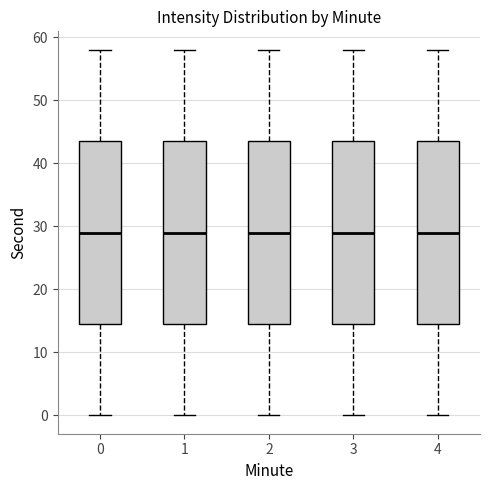

Reading left to right, read every box against the y-axis: the position of its median line, the range the box covers, and the ends of its whiskers. The values are not printed on the chart, so give them approximately, as read against the axis.

0: median 29, box 15 to 44, whiskers 0 to 58
1: median 29, box 15 to 44, whiskers 0 to 58
2: median 29, box 15 to 44, whiskers 0 to 58
3: median 29, box 15 to 44, whiskers 0 to 58
4: median 29, box 15 to 44, whiskers 0 to 58